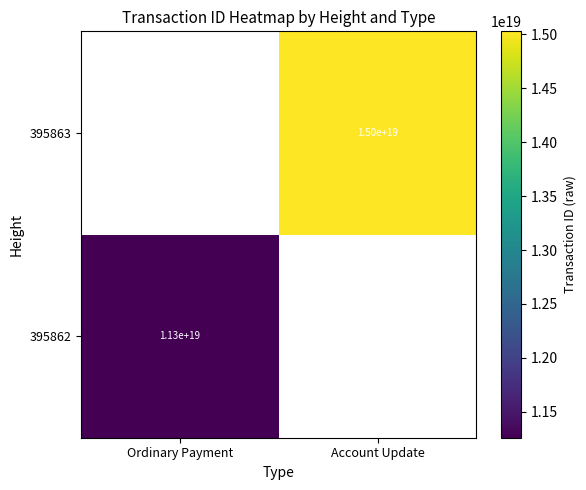

The value of 395863 at Account Update is 15000000000000000000. True or false?

True